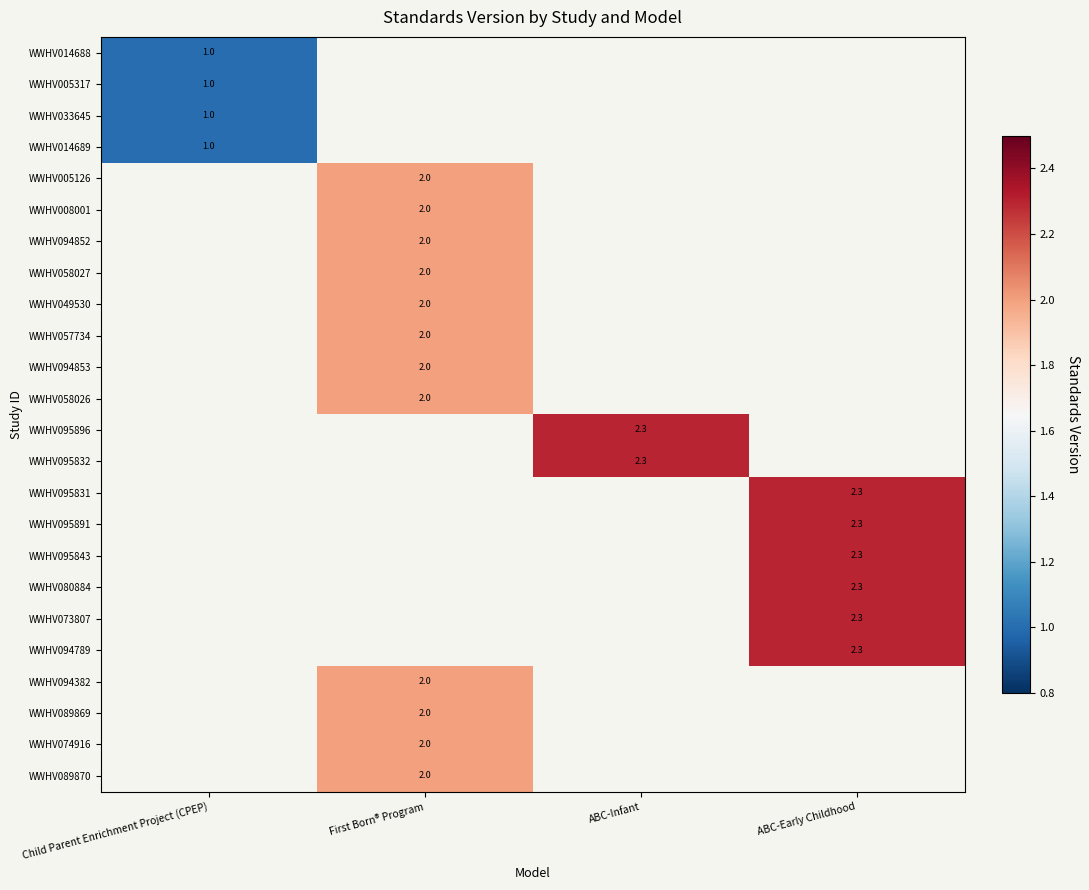

The WWHV008001 series shows 2.0 at First Born® Program. True or false?

True